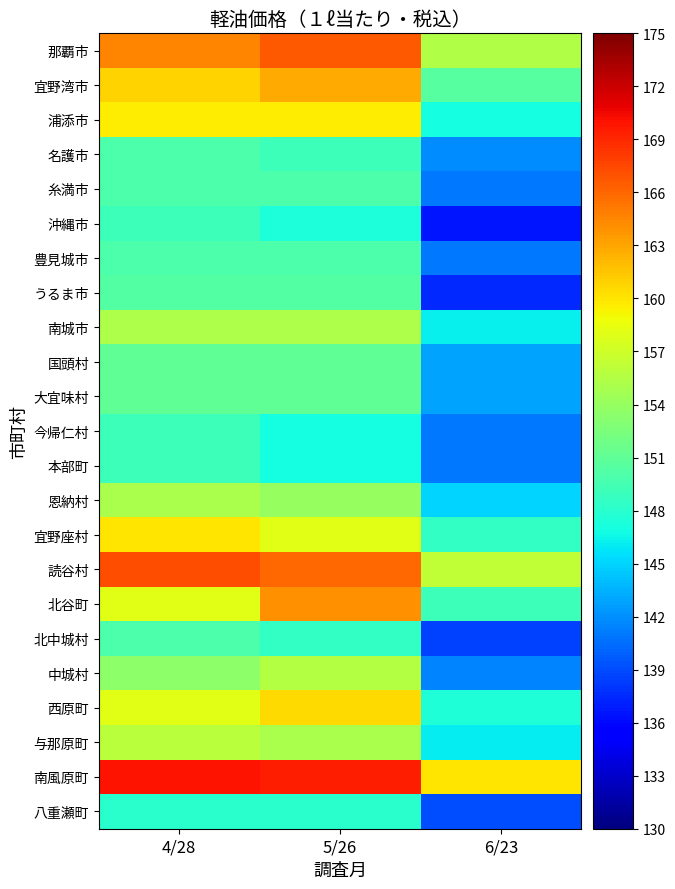

Which series has the largest range (max minus min)?

北谷町